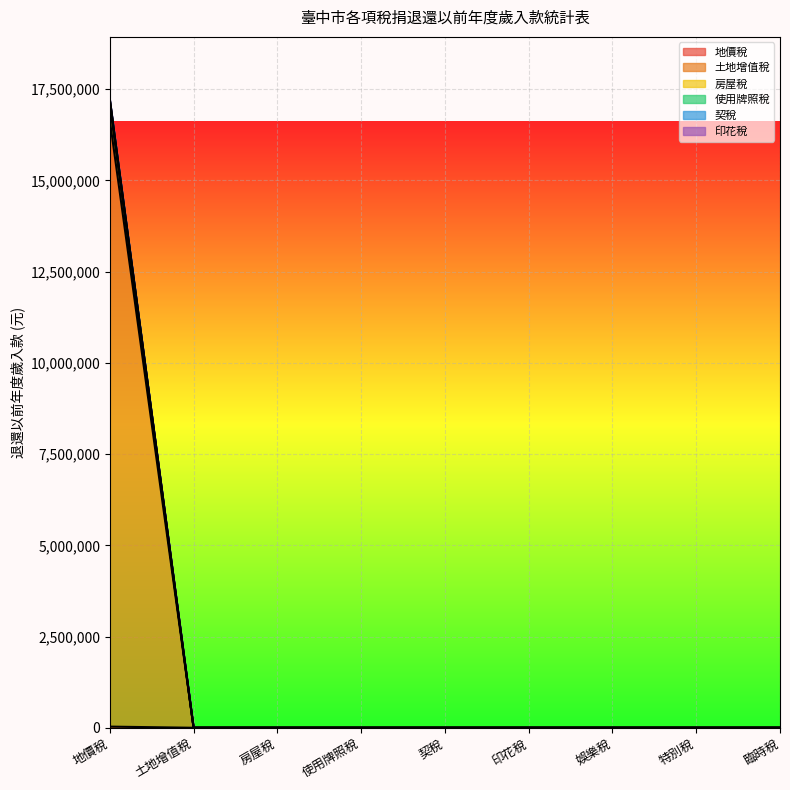

True or false: 地價稅 and 契稅 intersect in this chart.

False